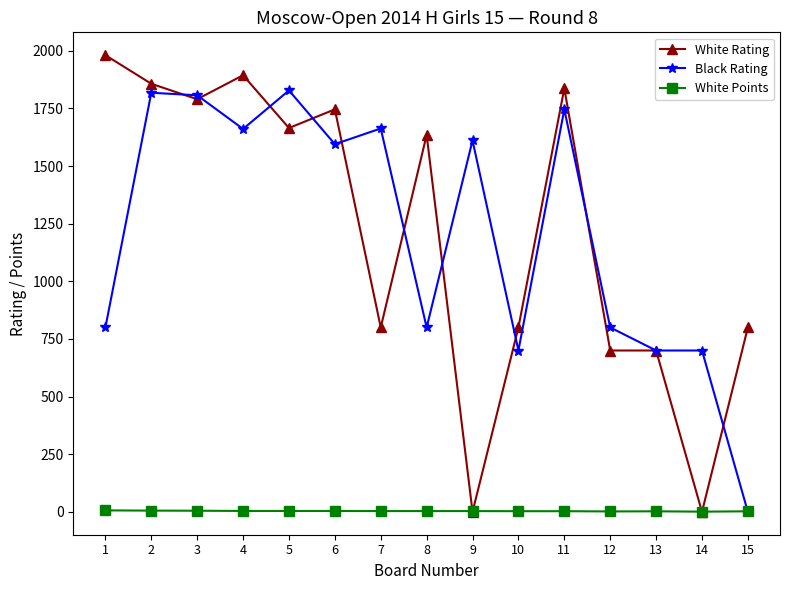

After their last crossing, which series has the higher values: White Rating or Black Rating?

White Rating